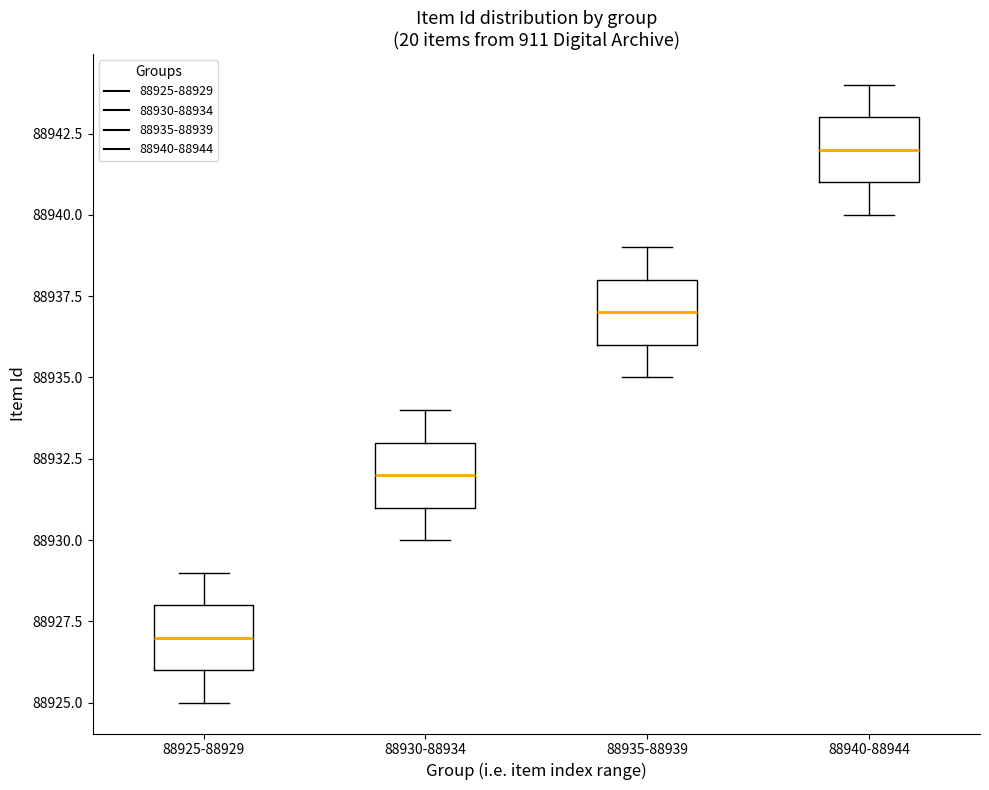

Where is the lower edge of the box for 88935-88939 on the y-axis? The values are not printed on the chart, so give them approximately, as read against the axis.

88936